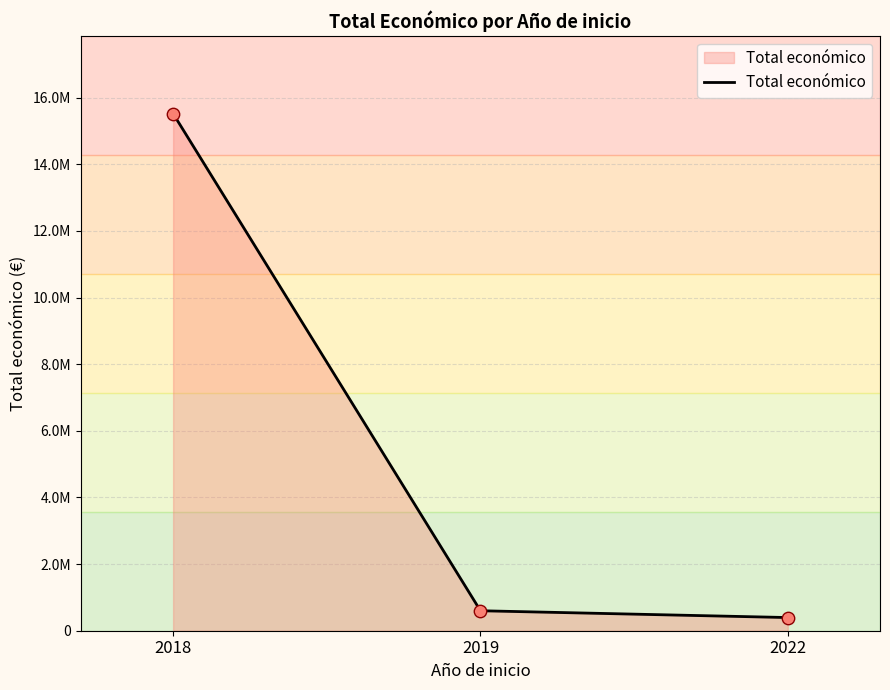

Which has a higher value, 2019 or 2018?

2018